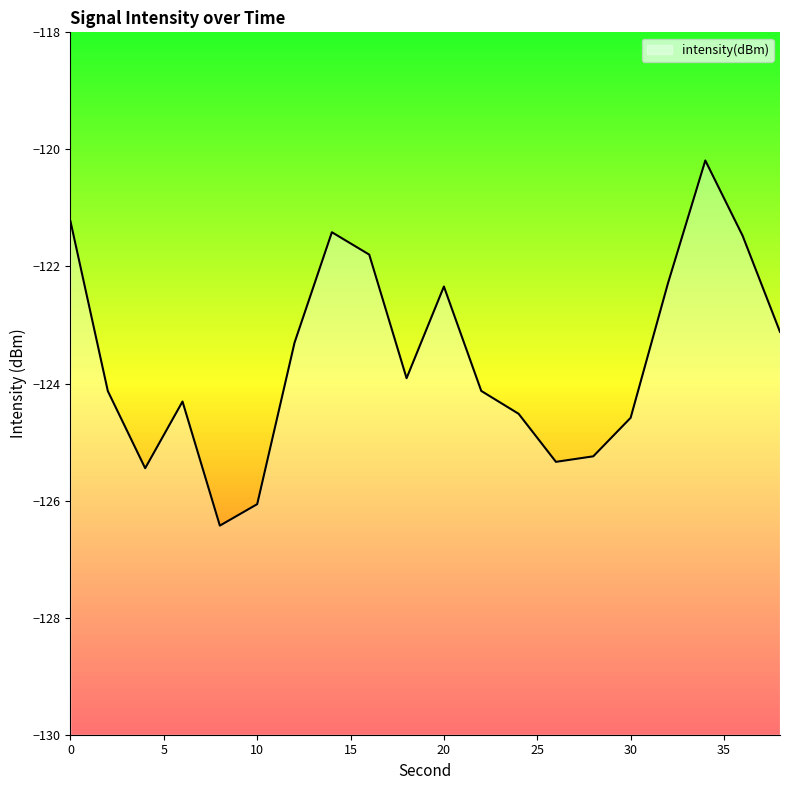

How many lines are shown in the chart?

1